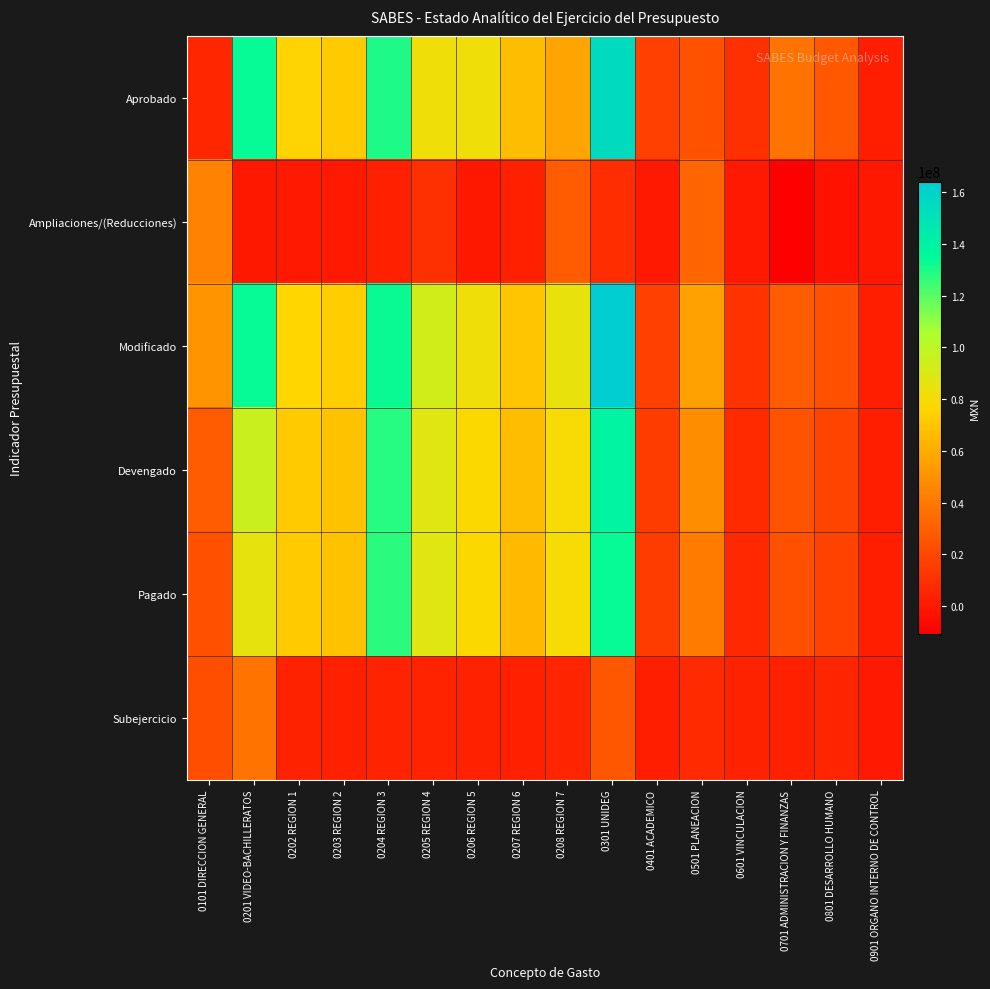

At 0801 DESARROLLO HUMANO, list the series in order from largest to smallest.

Aprobado, Modificado, Devengado, Pagado, Subejercicio, Ampliaciones/(Reducciones)